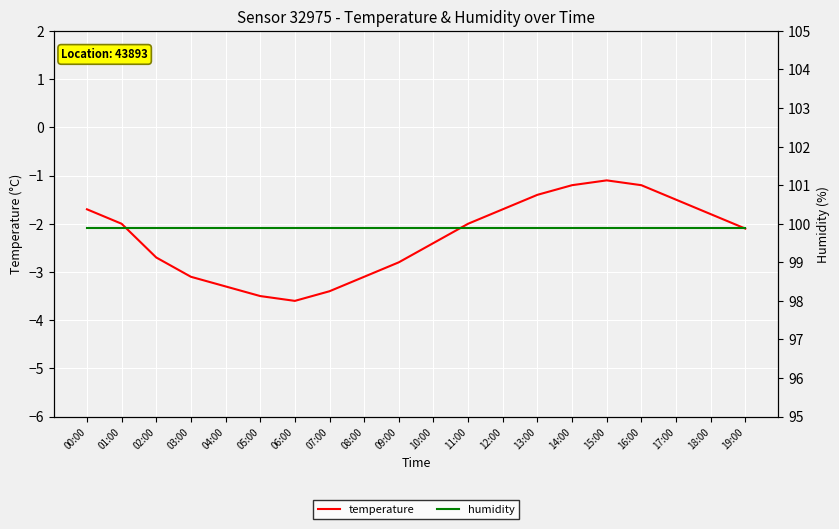

What is the average value of the humidity series?

99.9